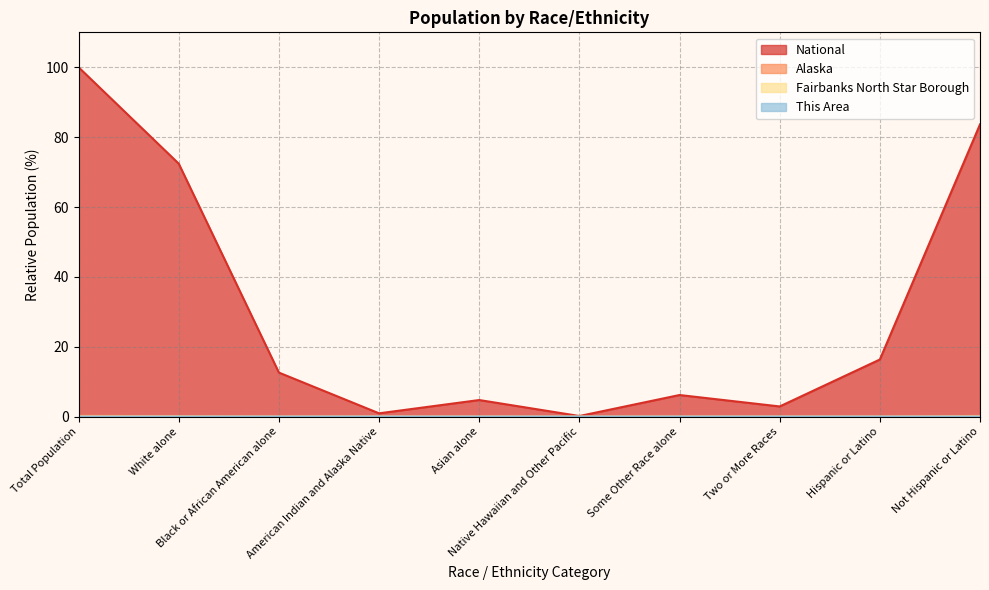

Where is Alaska nearest to the value 0?

Native Hawaiian and Other Pacific